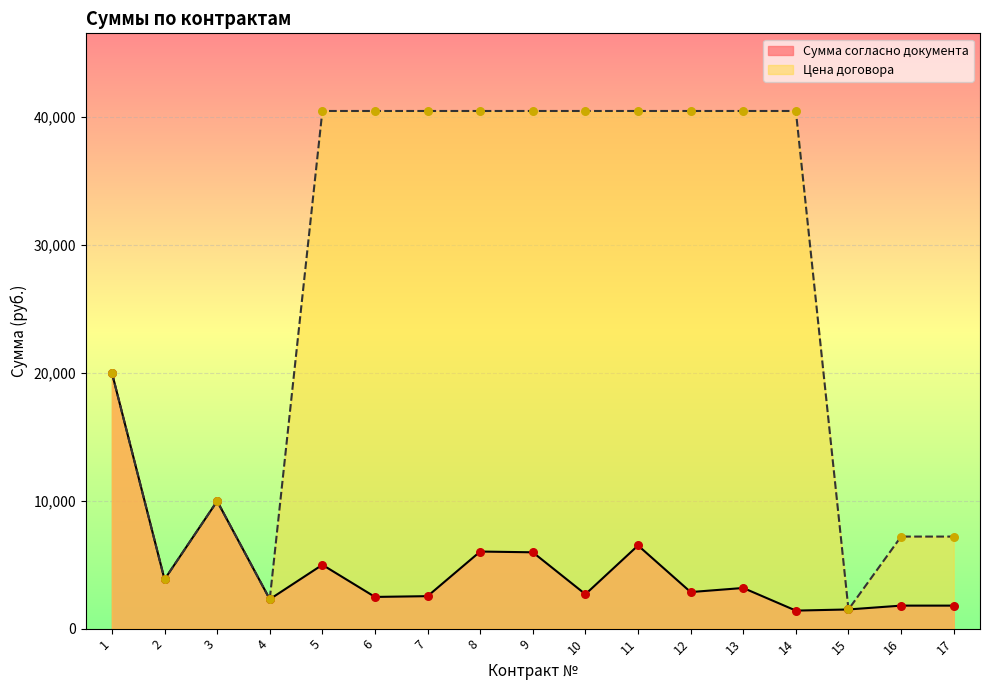

What is the total value across all series at 2?

7698.3